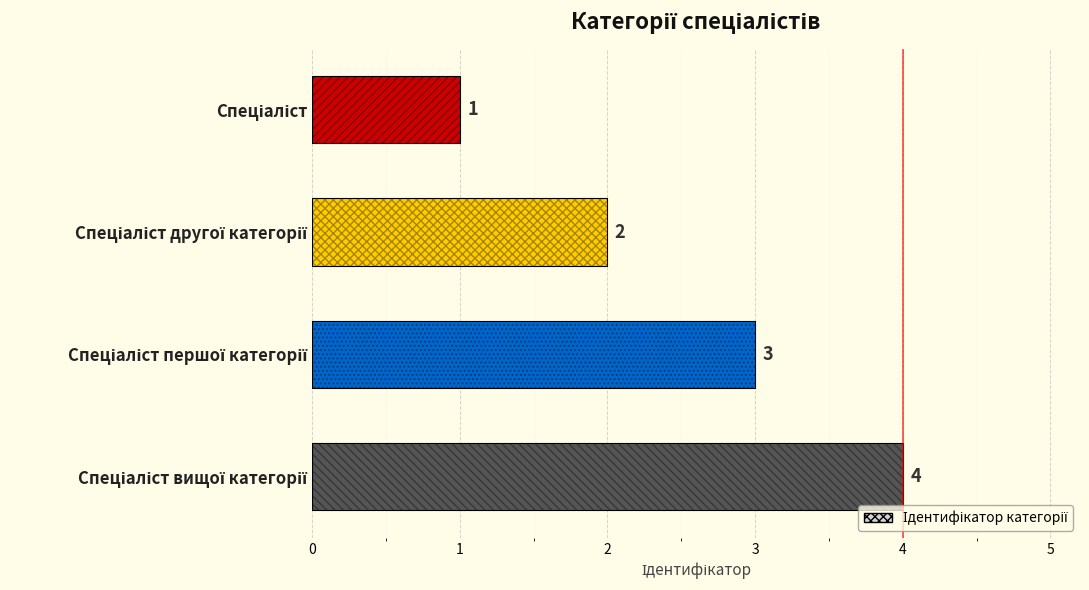

What is the value of the 1st bar from the top?

1